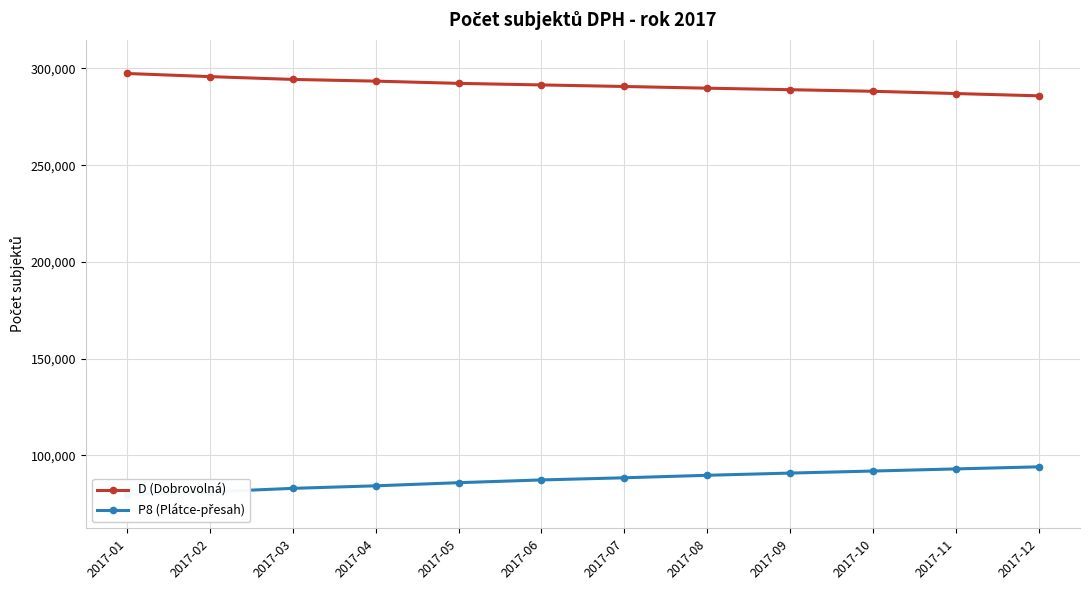

Rank the categories by D (Dobrovolná) value from lowest to highest.

2017-12, 2017-11, 2017-10, 2017-09, 2017-08, 2017-07, 2017-06, 2017-05, 2017-04, 2017-03, 2017-02, 2017-01